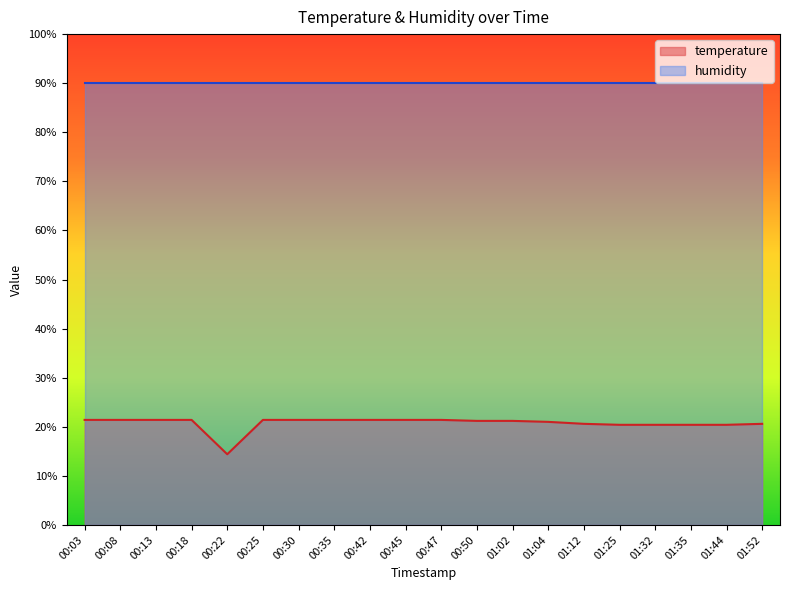

The chart shows a value of 20.9 at 00:22. True or false?

False